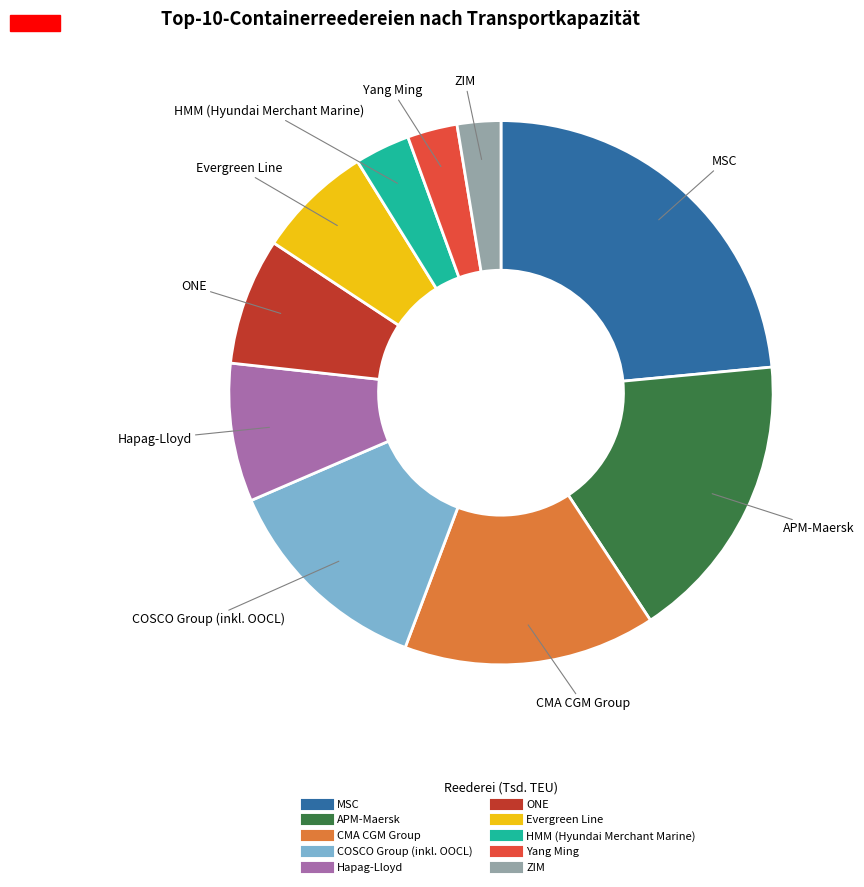

Which has a higher value, HMM (Hyundai Merchant Marine) or ZIM?

HMM (Hyundai Merchant Marine)